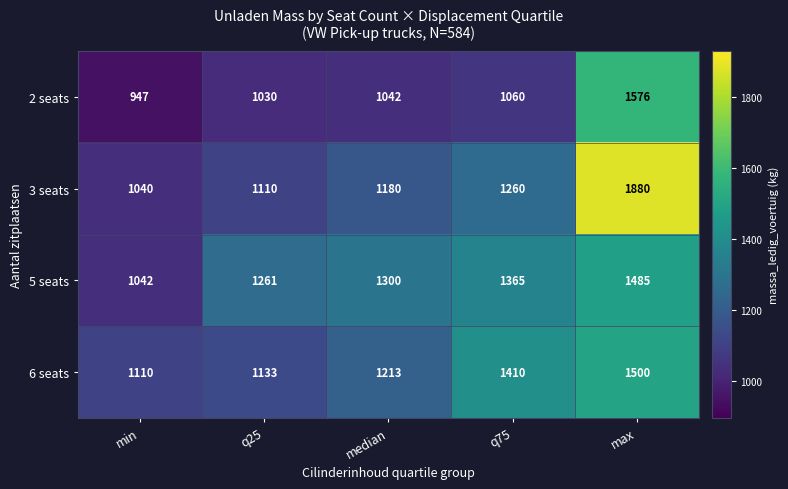

Which category has the highest value across all series?

max